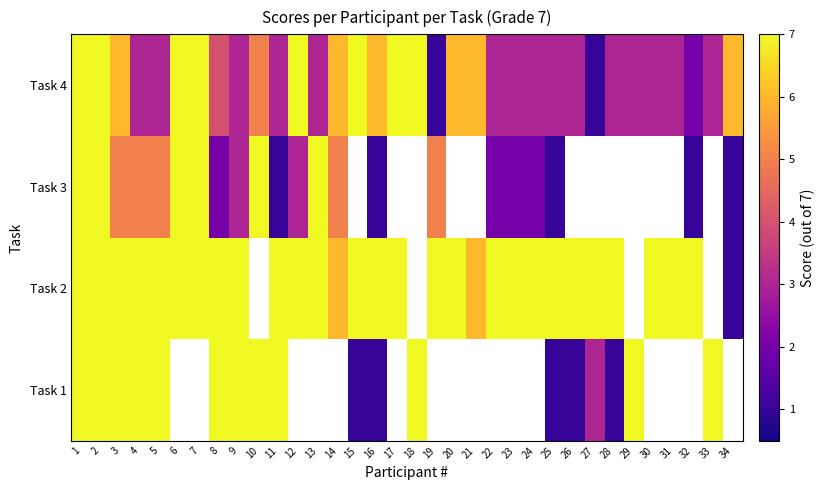

How many positive values does the Task 3 series have?

22